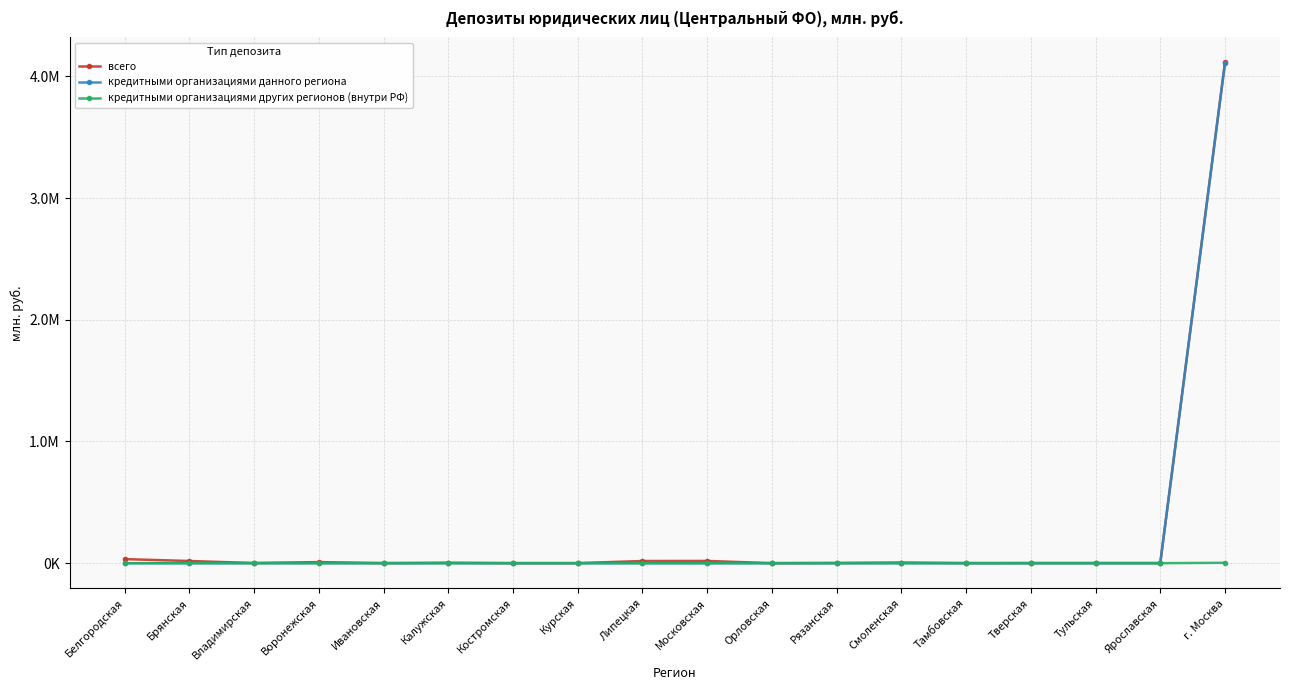

Reading left to right, list all the values displayed in this chart.

всего: Белгородская=33465	Брянская=17939	Владимирская=1394	Воронежская=8827	Ивановская=654	Калужская=3459	Костромская=378	Курская=424	Липецкая=17838	Московская=18425	Орловская=240	Рязанская=2030	Смоленская=5348	Тамбовская=800	Тверская=1129	Тульская=1097	Ярославская=1204	г. Москва=4114960
кредитными организациями данного региона: Белгородская=0	Брянская=0	Владимирская=0	Воронежская=0	Ивановская=0	Калужская=461	Костромская=51	Курская=0	Липецкая=0	Московская=0	Орловская=0	Рязанская=0	Смоленская=0	Тамбовская=0	Тверская=5	Тульская=0	Ярославская=0	г. Москва=4110323
кредитными организациями других регионов (внутри РФ): Белгородская=0	Брянская=0	Владимирская=0	Воронежская=0	Ивановская=0	Калужская=41	Костромская=0	Курская=0	Липецкая=0	Московская=0	Орловская=0	Рязанская=0	Смоленская=0	Тамбовская=0	Тверская=0	Тульская=0	Ярославская=0	г. Москва=3327